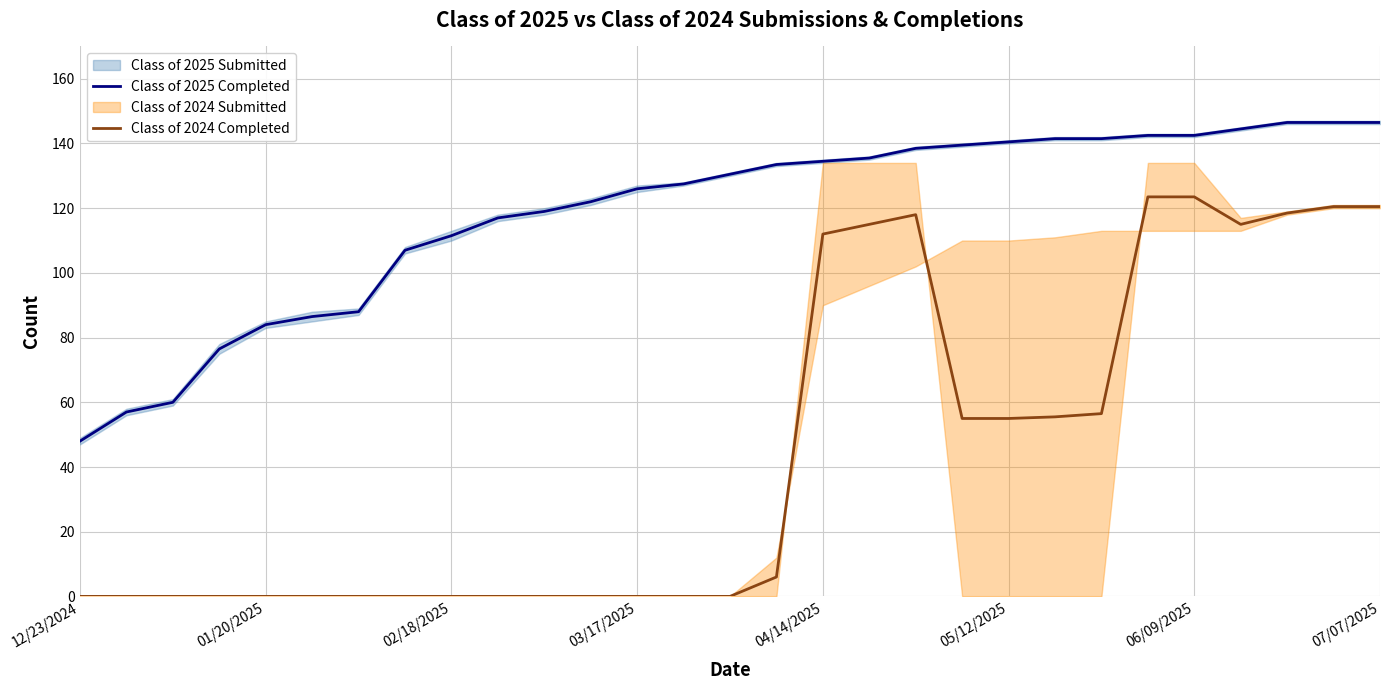

Which label corresponds to the smallest value in the chart?

12/23/2024